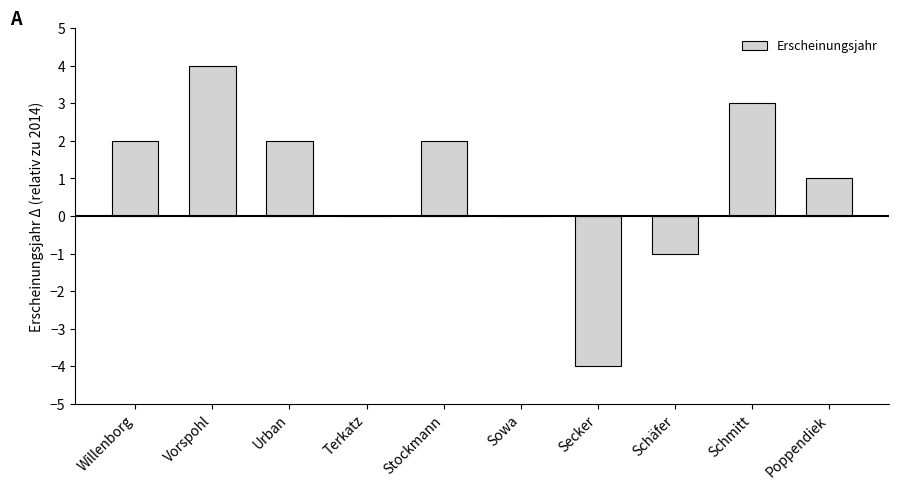

What is the approximate value at Vorspohl?

4